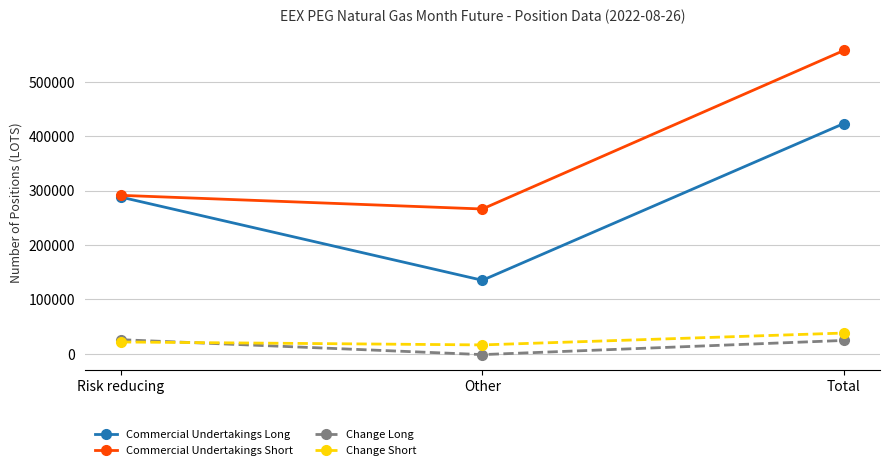

What is the spread (max minus min) of values at Risk reducing?

269652